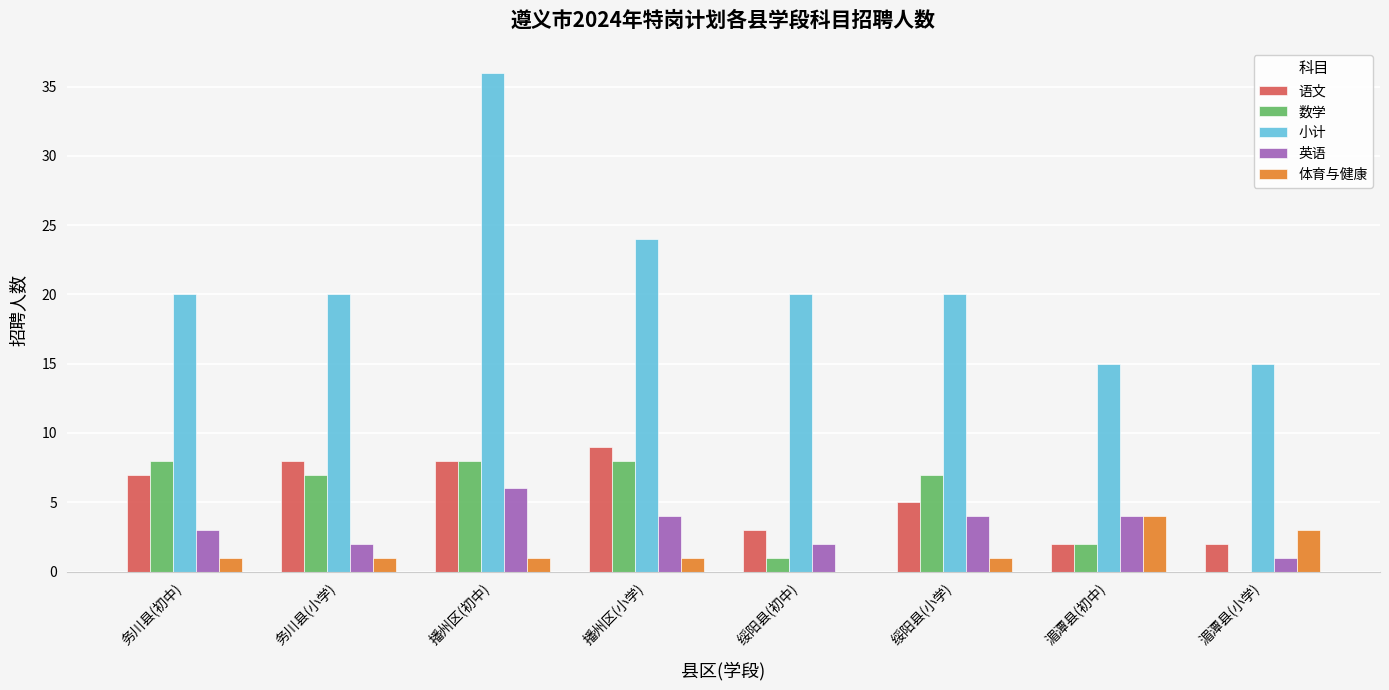

What is the greatest value displayed?

36